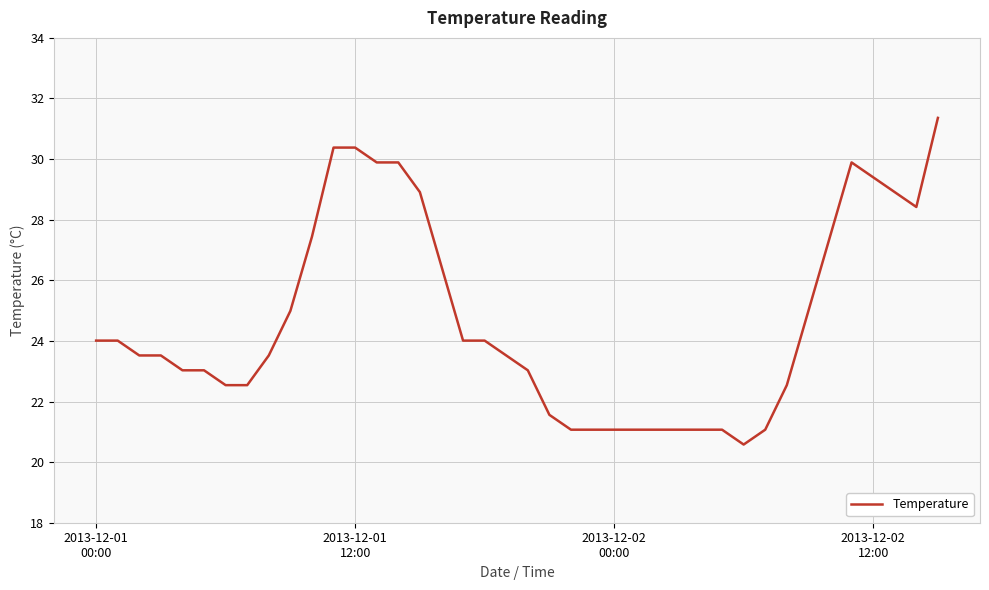

What is the greatest value displayed?

31.4